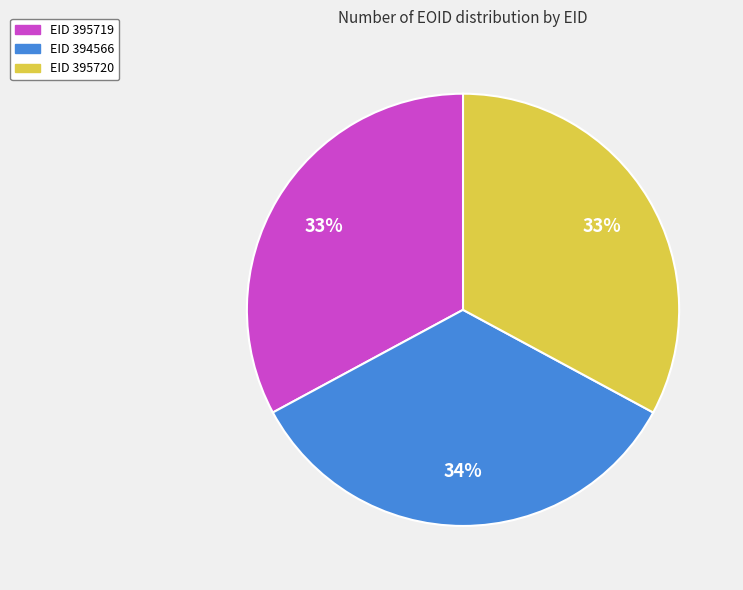

True or false: EID 394566 accounts for 34% of the total.

True